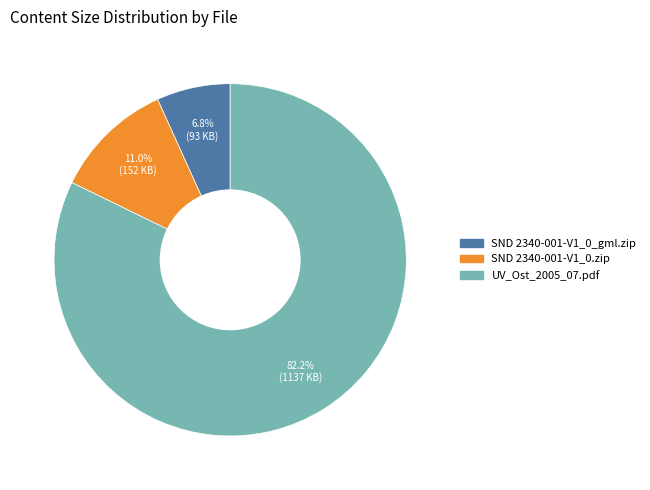

What is the smallest slice in the pie chart?

SND 2340-001-V1_0_gml.zip